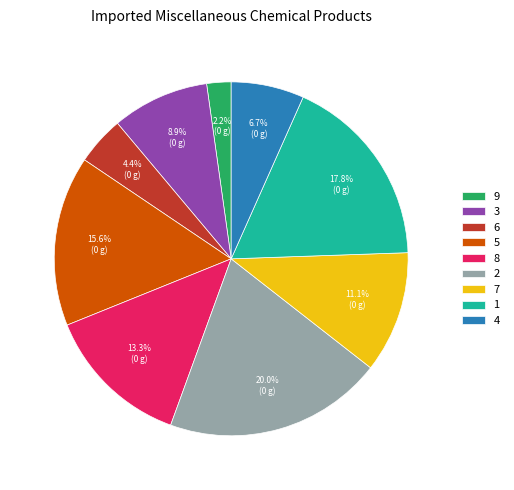

Between 8 and 5, which is larger?

5